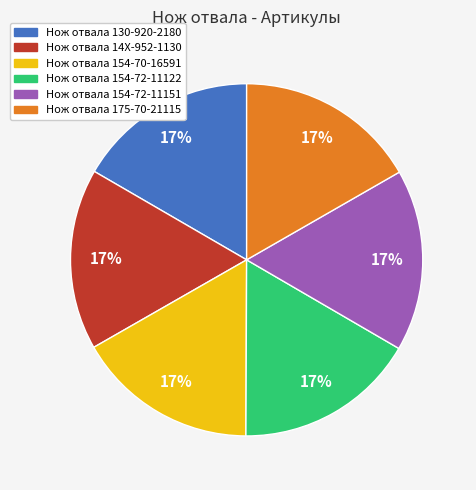

Is it true that Нож отвала 154-72-11151 is 17% of the pie?

True